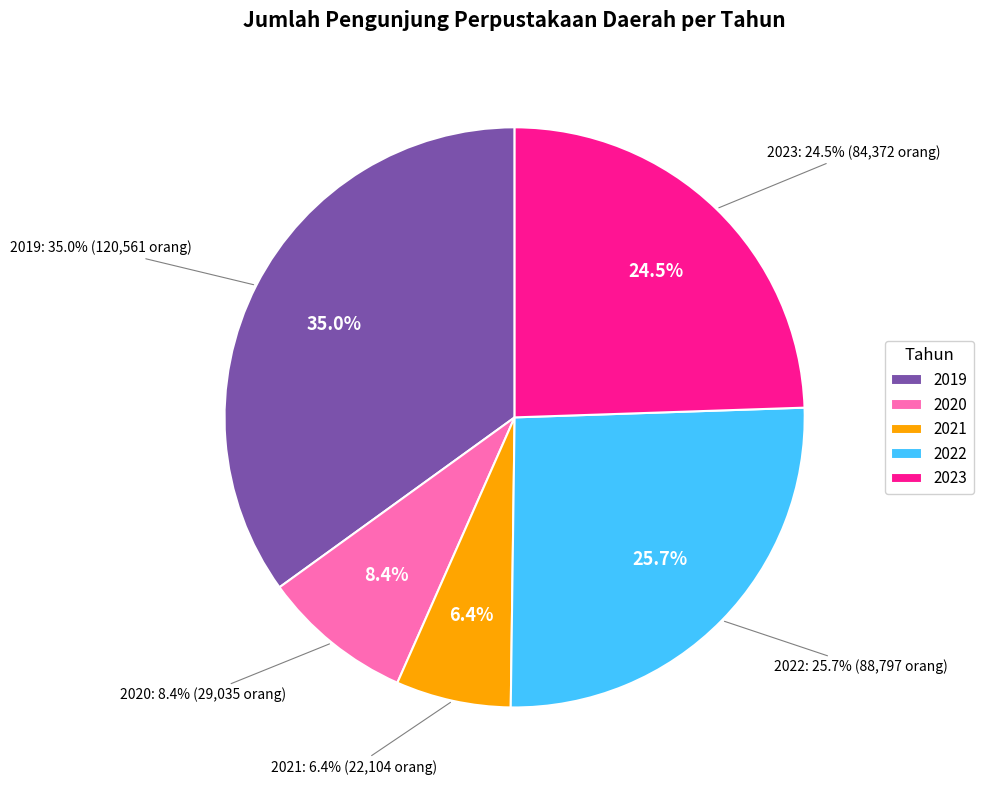

Is there any slice that represents more than half of the pie?

No